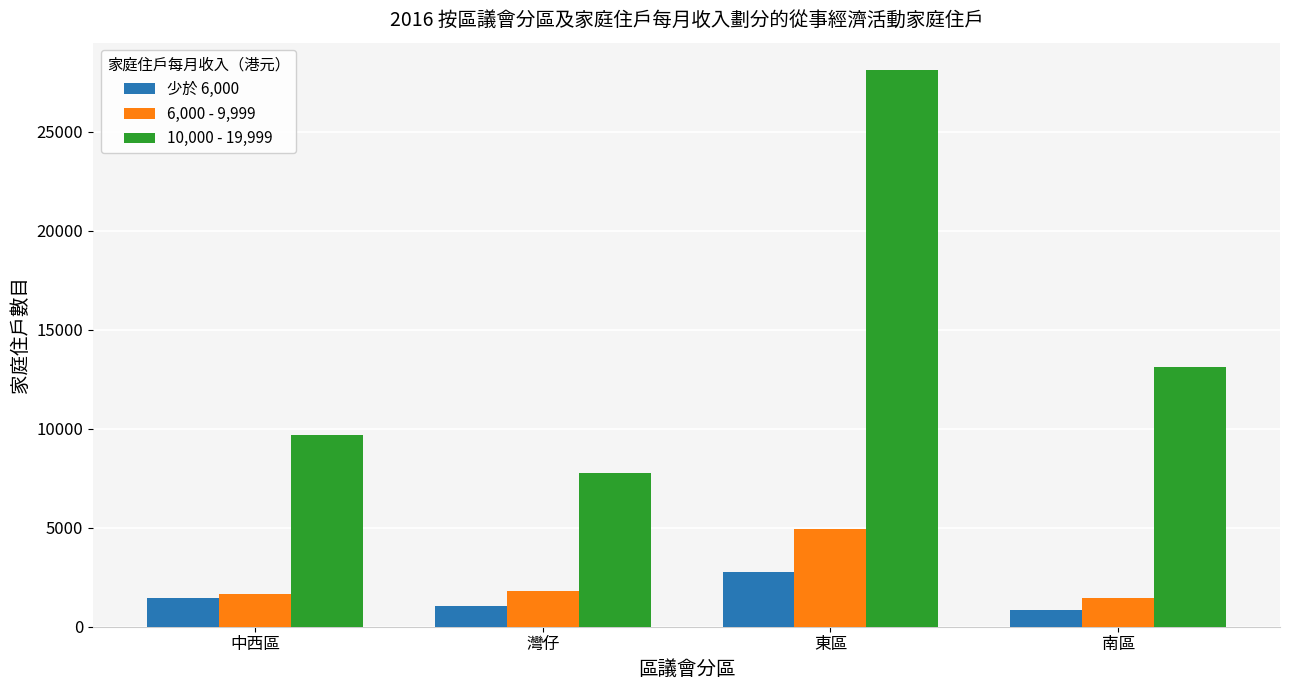

Which category has the lowest value in the 10,000 - 19,999 series?

灣仔